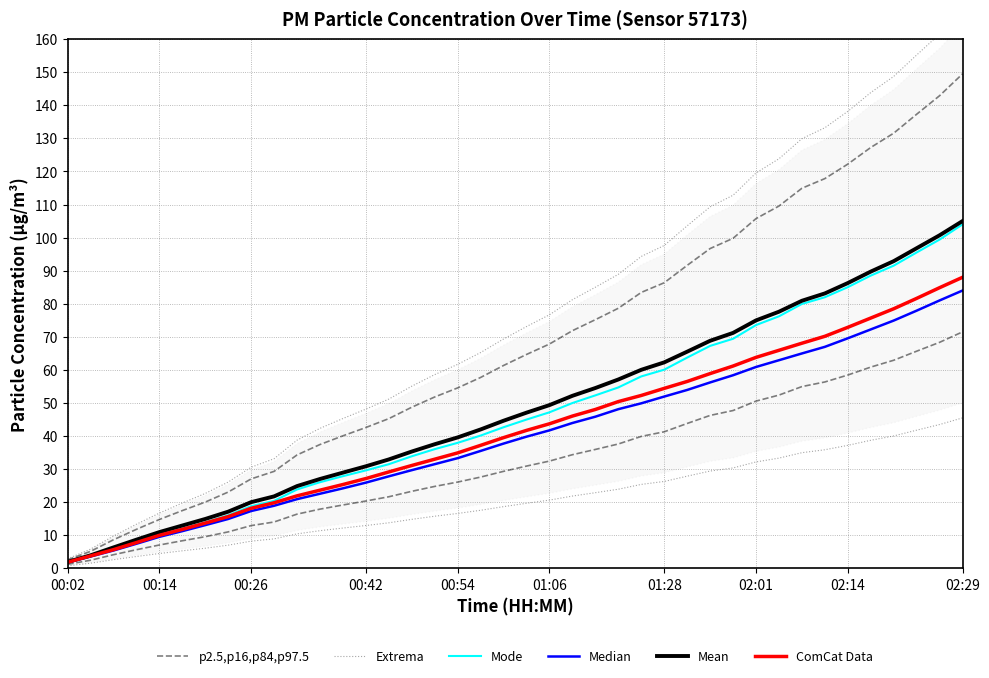

Does the chart display data point markers on the line(s)?

No